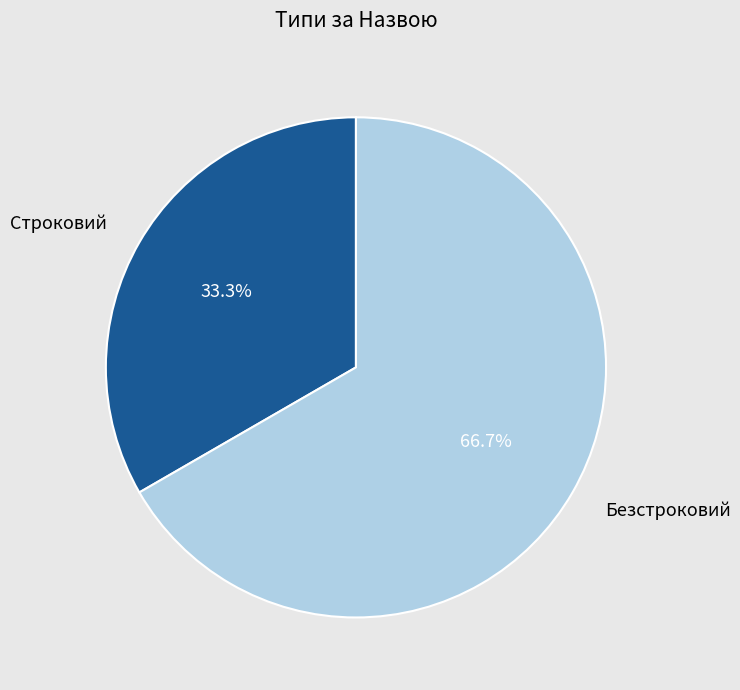

True or false: Строковий accounts for 45% of the total.

False